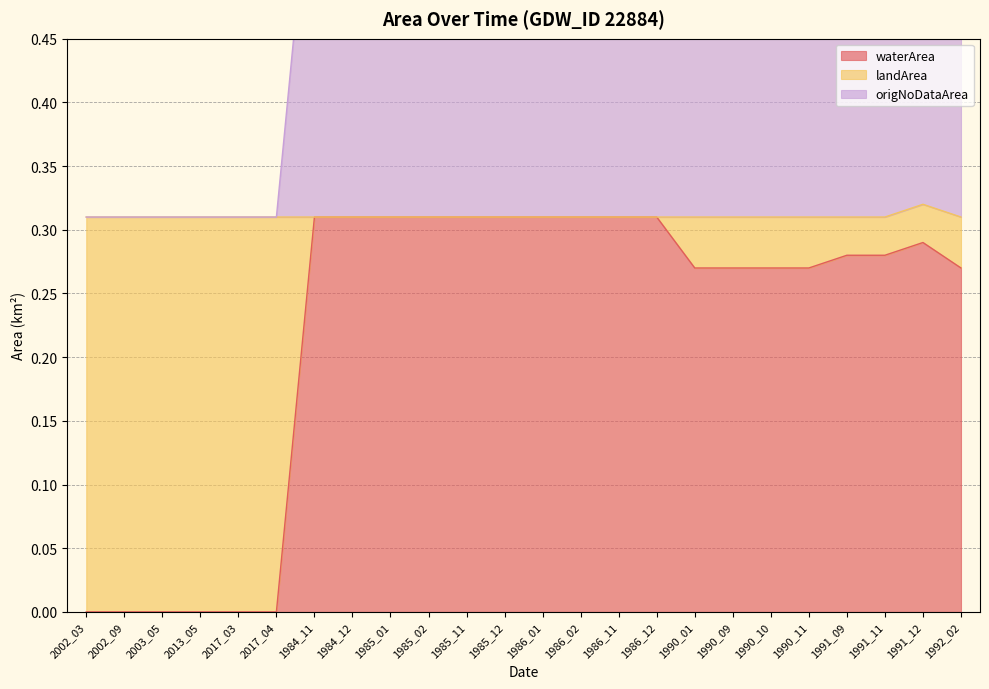

What is the label of the 3rd point from the right?

1991_11